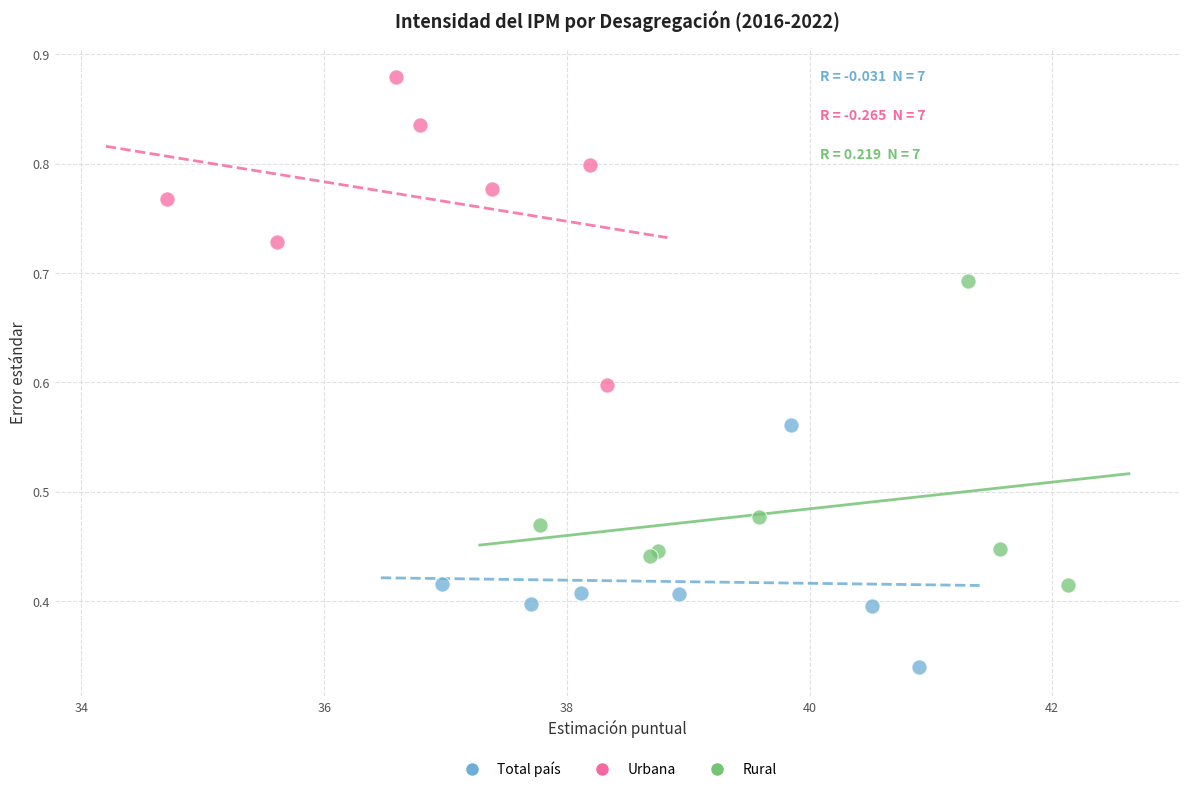

Which series contains the highest Y value?

Urbana